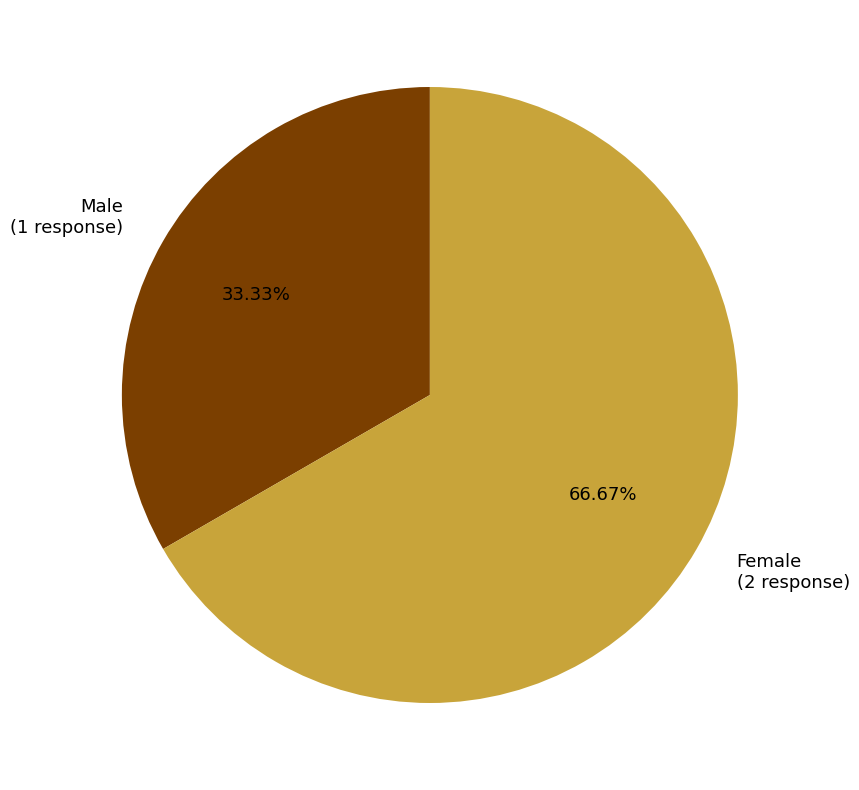

To the nearest percent, what is the average slice percentage?

50%